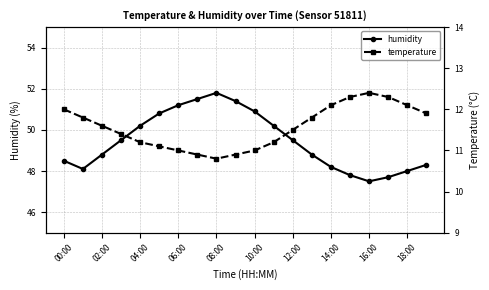

At which label does humidity reach its peak?

08:00